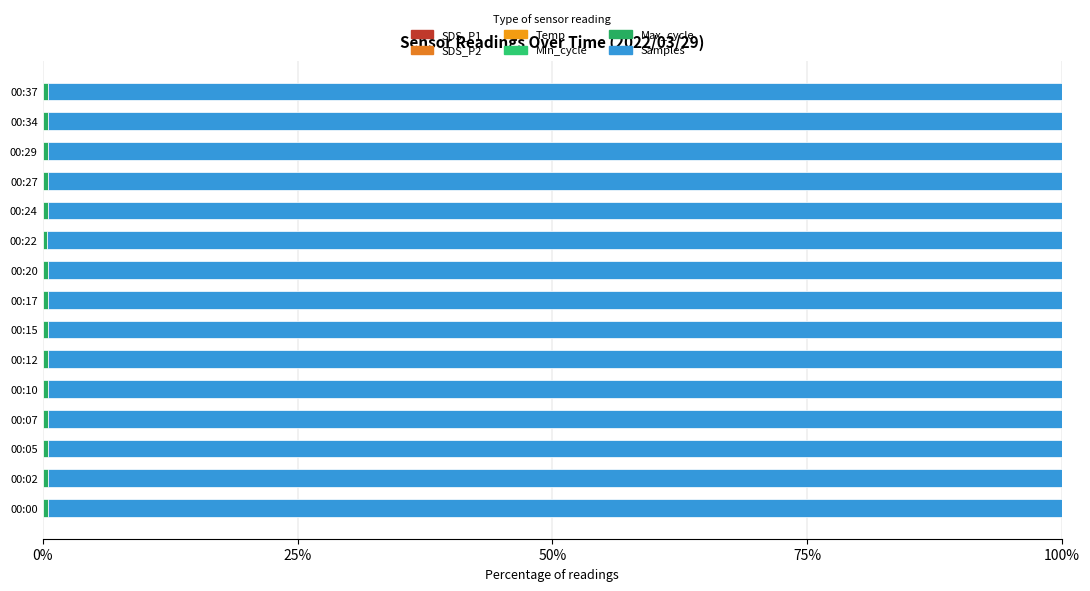

What is the average value of the Samples series?

99.5